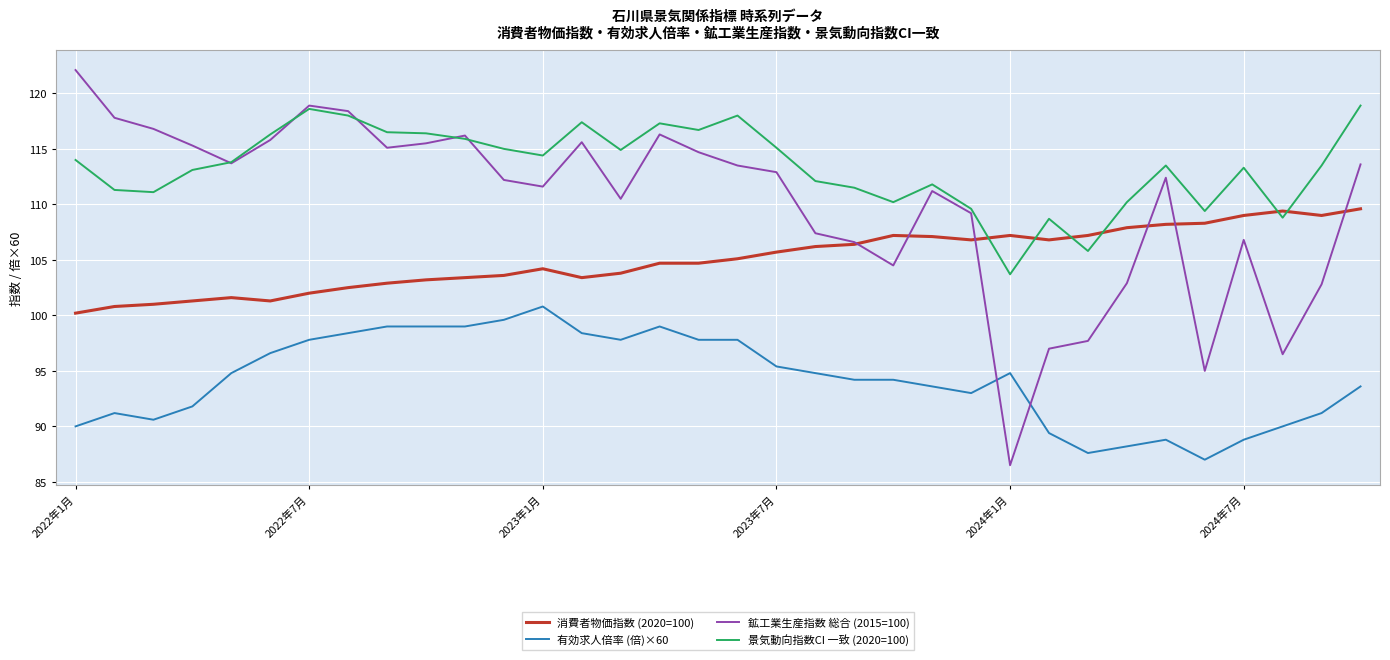

Which series has the widest spread of values?

鉱工業生産指数 総合 (2015=100)